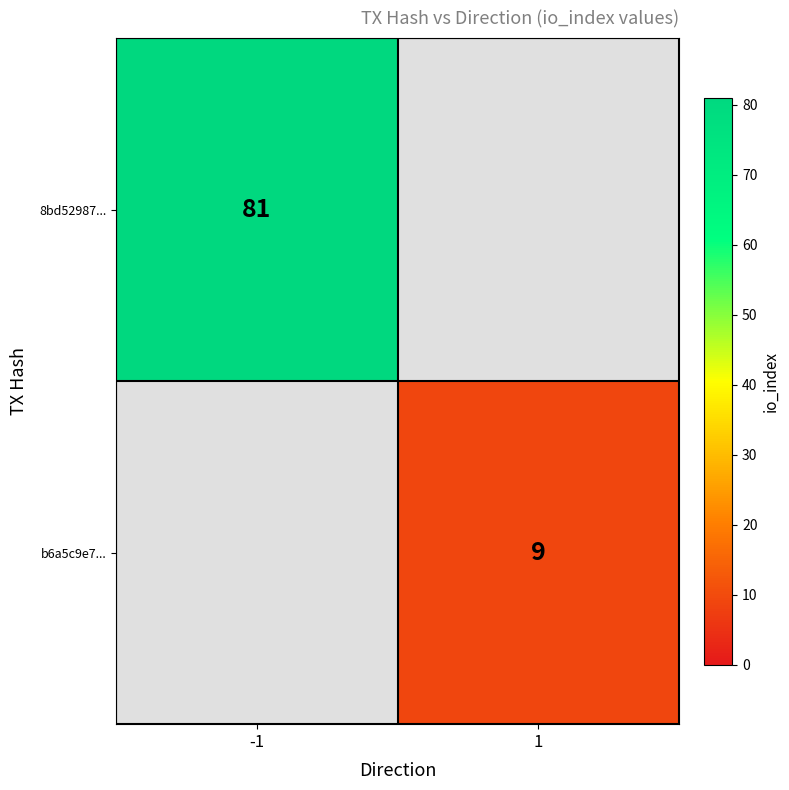

At how many categories does at least one series exceed 58?

1